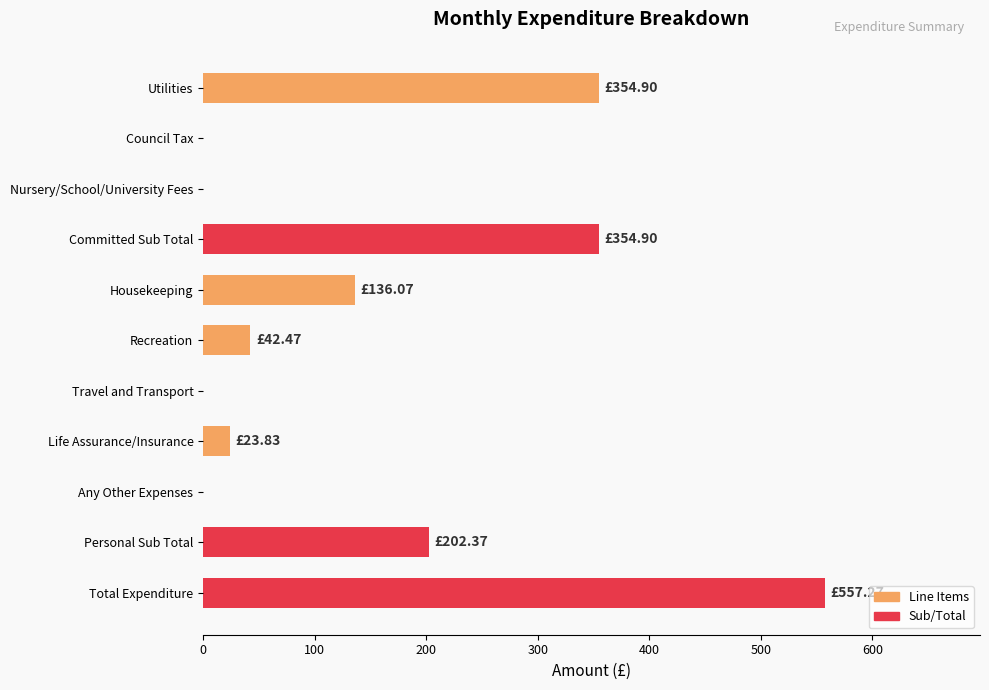

What is the ratio of the value at Utilities to the value at Recreation?

8.4